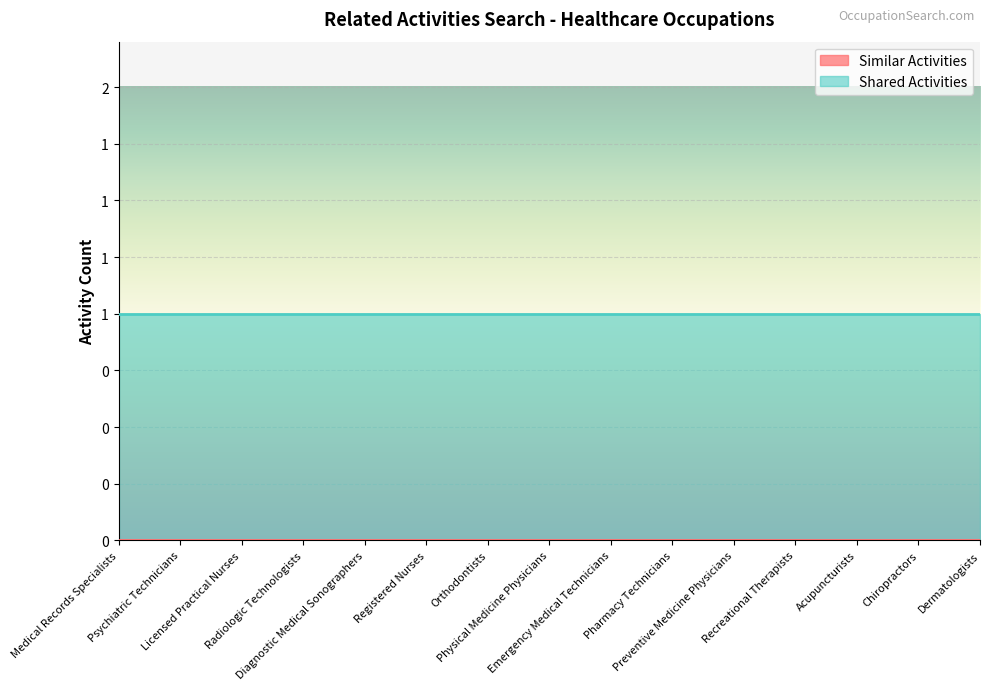

At how many categories does at least one series exceed 0?

15